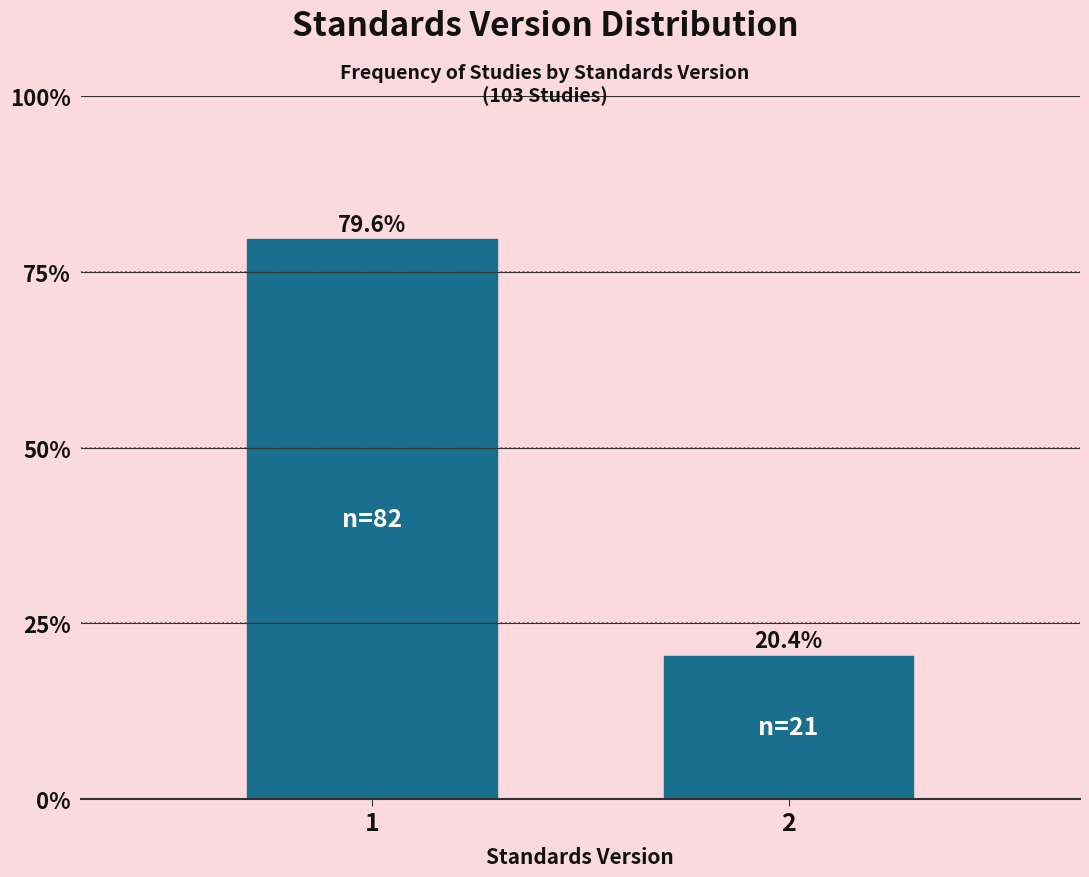

Reading left to right, what are all the values shown in this chart?

1=79.6	2=20.4